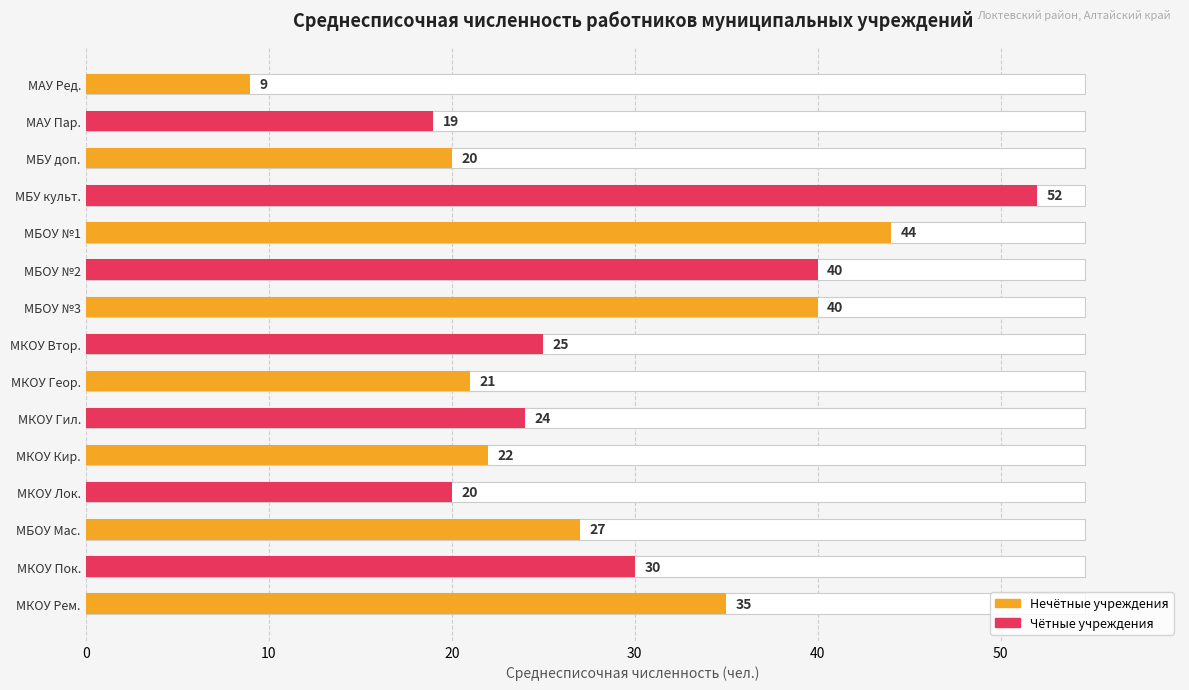

The value at МБОУ №3 is 25. True or false?

False